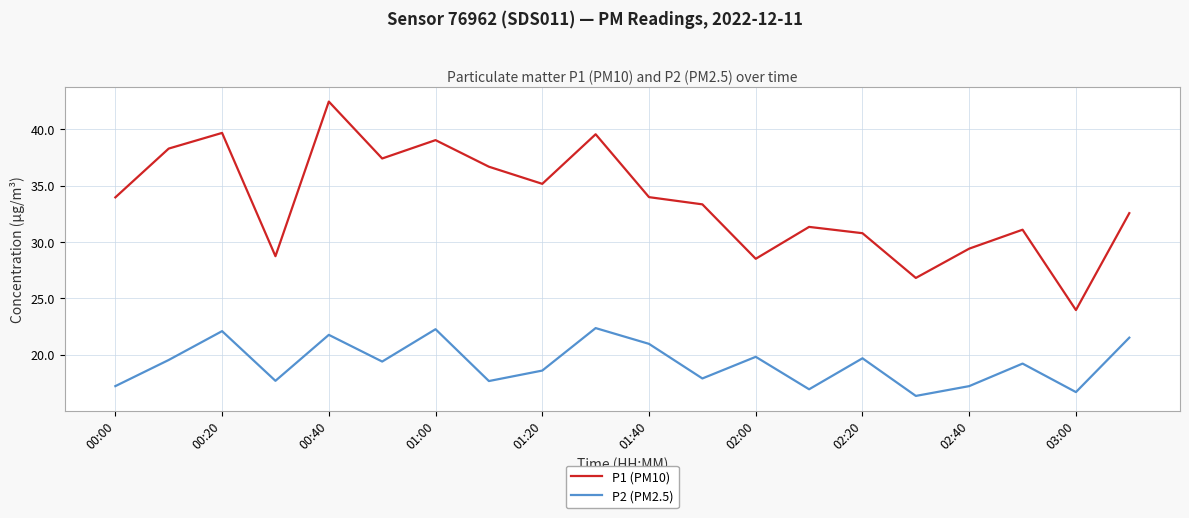

What is the difference between the maximum and minimum values in the P1 (PM10) series?

18.5